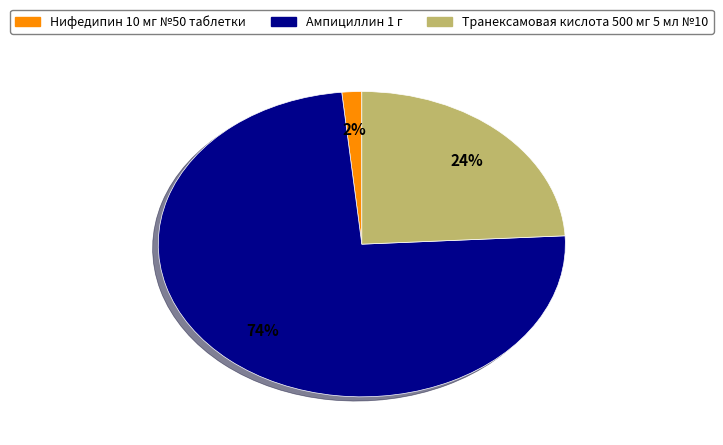

Which has a higher value, Нифедипин 10 мг №50 таблетки or Транексамовая кислота 500 мг 5 мл №10?

Транексамовая кислота 500 мг 5 мл №10